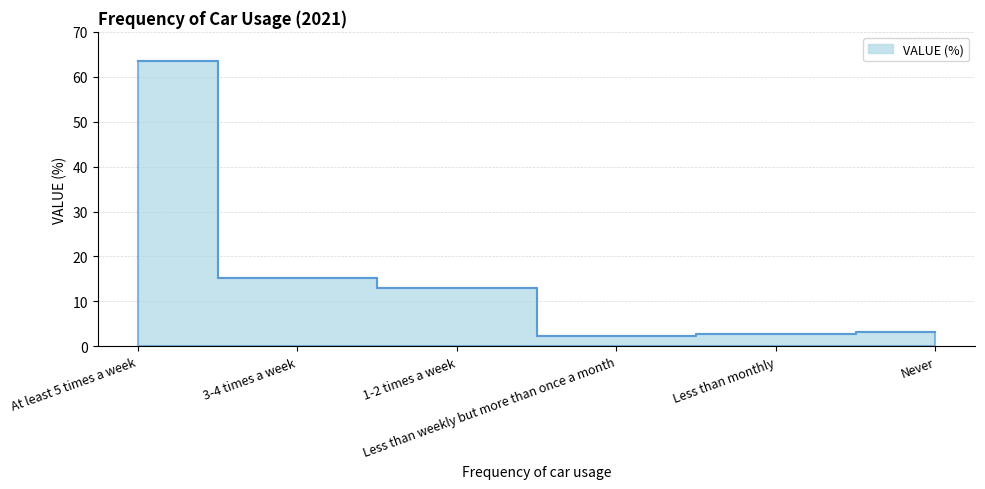

Reading right to left, transcribe all the data shown in this chart.

3.2	2.7	2.4	12.9	15.1	63.6